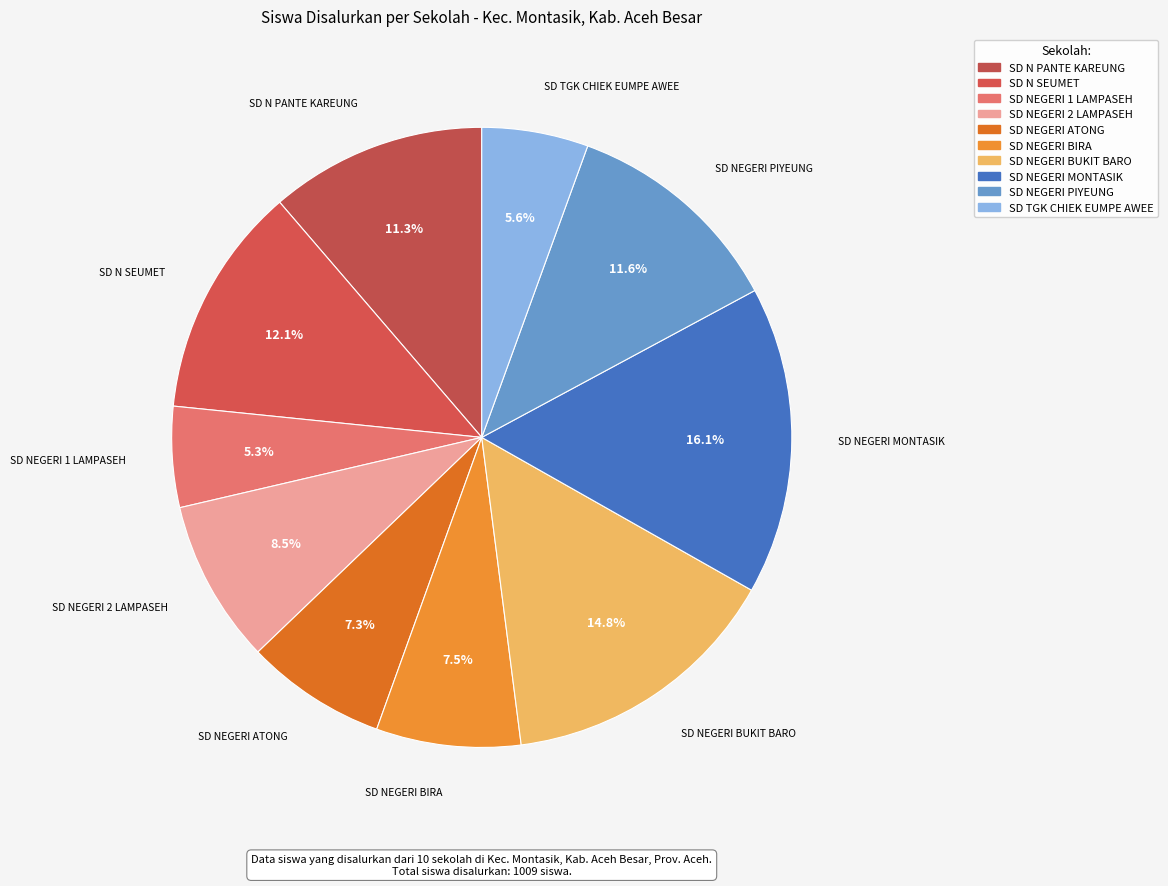

How many slices are in this pie chart?

10